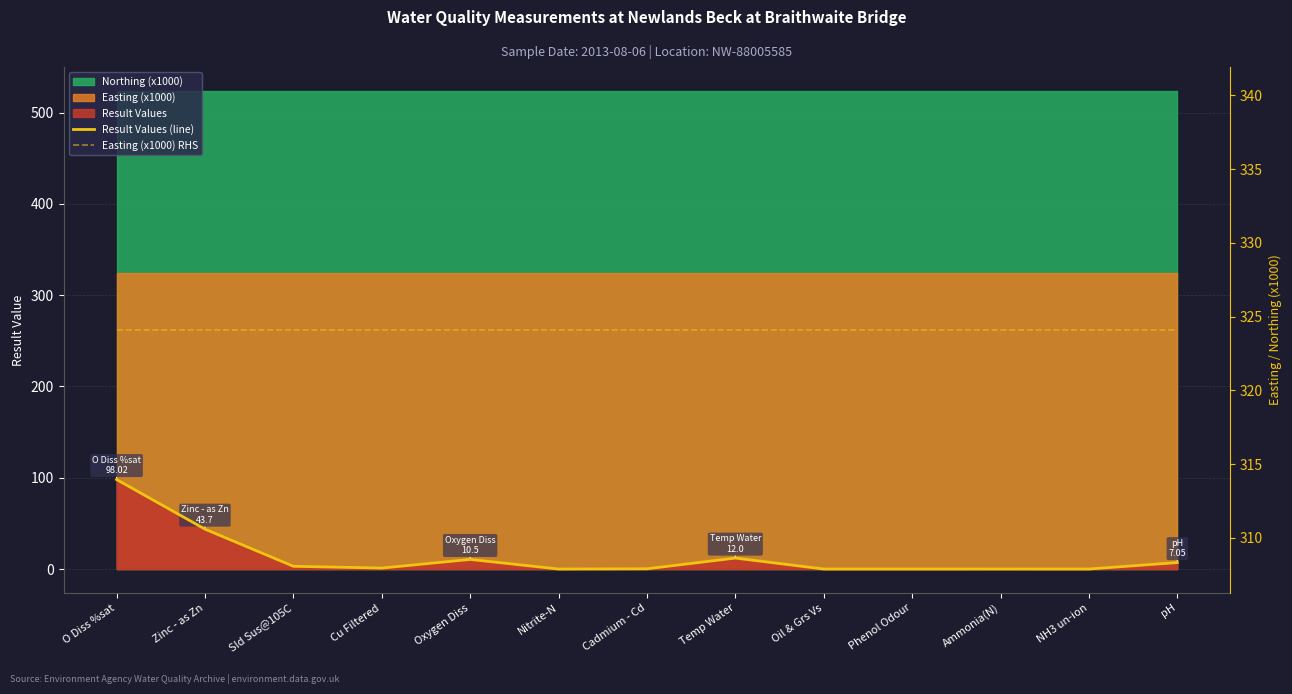

At which category does the chart reach its peak across all series?

O Diss %sat